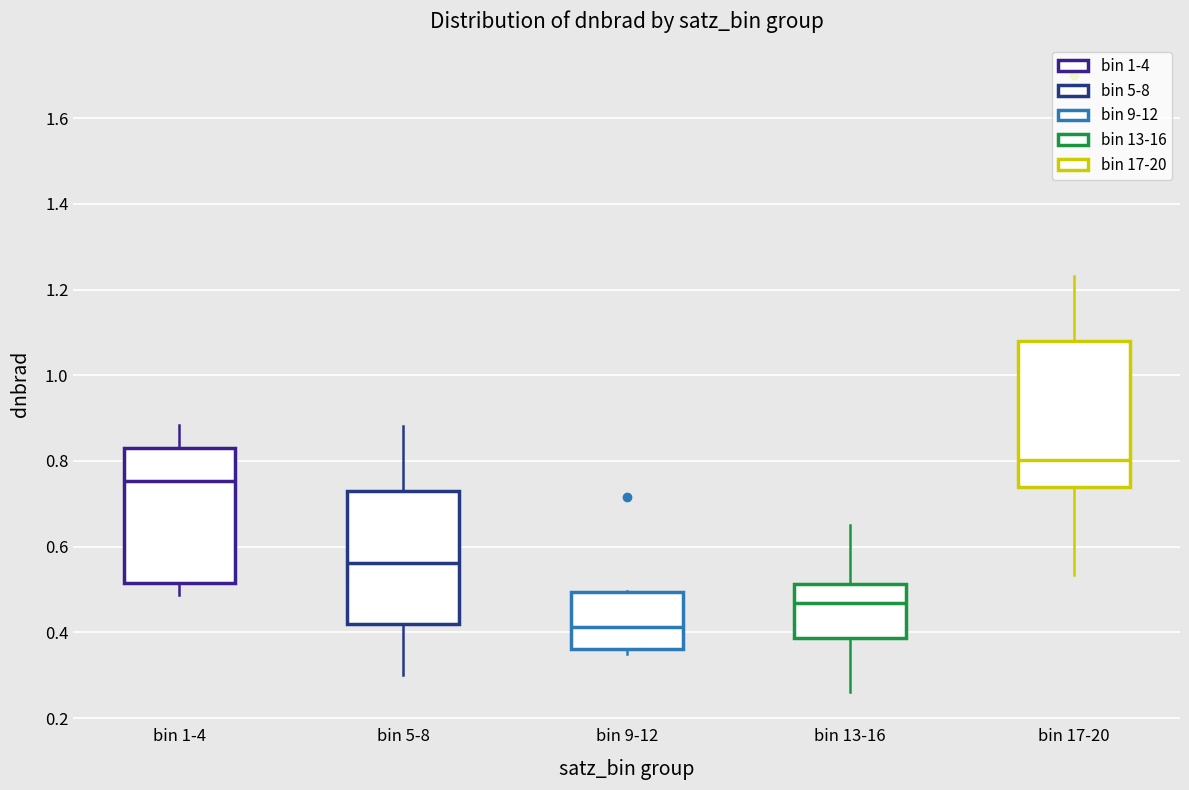

Reading left to right, read every box against the y-axis: the position of its median line, the range the box covers, and the ends of its whiskers. The values are not printed on the chart, so give them approximately, as read against the axis.

bin 1-4: median 0.76, box 0.52 to 0.84, whiskers 0.48 to 0.88
bin 5-8: median 0.56, box 0.42 to 0.72, whiskers 0.30 to 0.88
bin 9-12: median 0.42, box 0.36 to 0.50, whiskers 0.36 (just below the box's lower edge) to 0.50
bin 13-16: median 0.46, box 0.38 to 0.52, whiskers 0.26 to 0.66
bin 17-20: median 0.80, box 0.74 to 1.08, whiskers 0.54 to 1.24